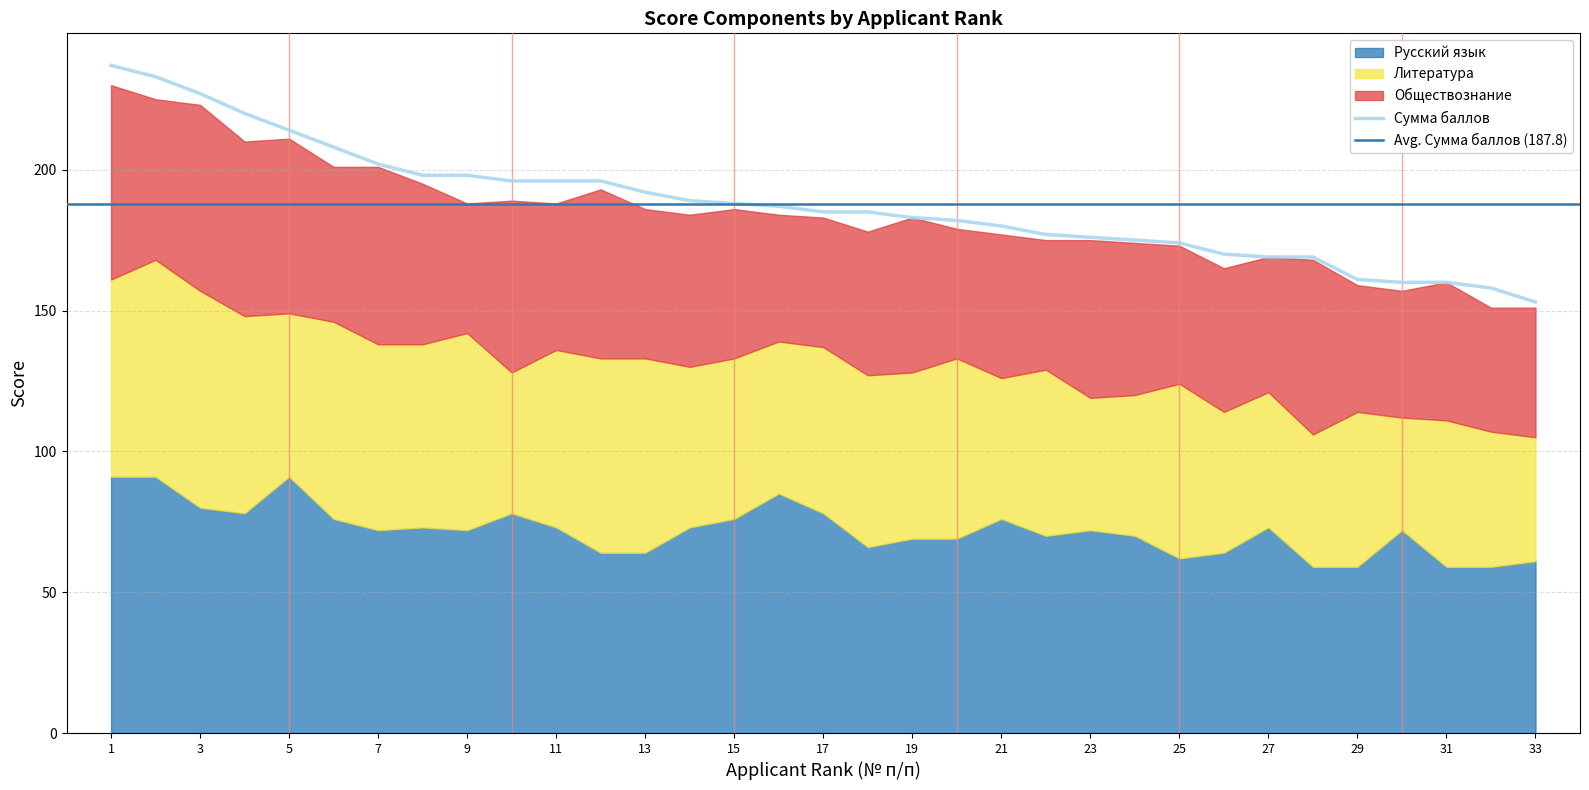

What is the maximum value shown in the chart?

237